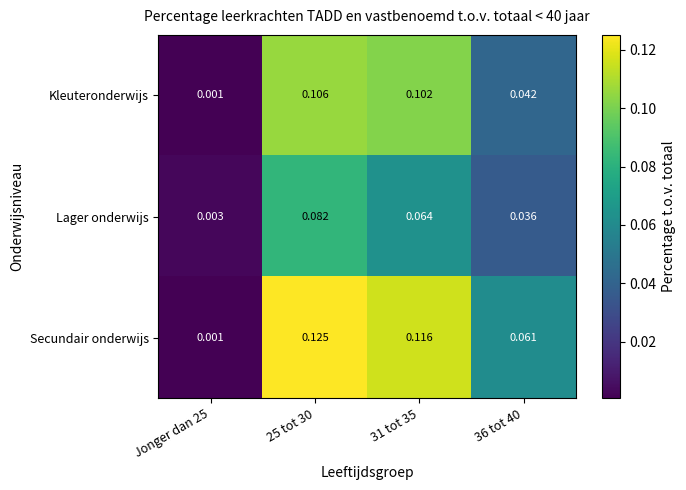

Rank the series by their average value, from lowest to highest.

Lager onderwijs, Kleuteronderwijs, Secundair onderwijs